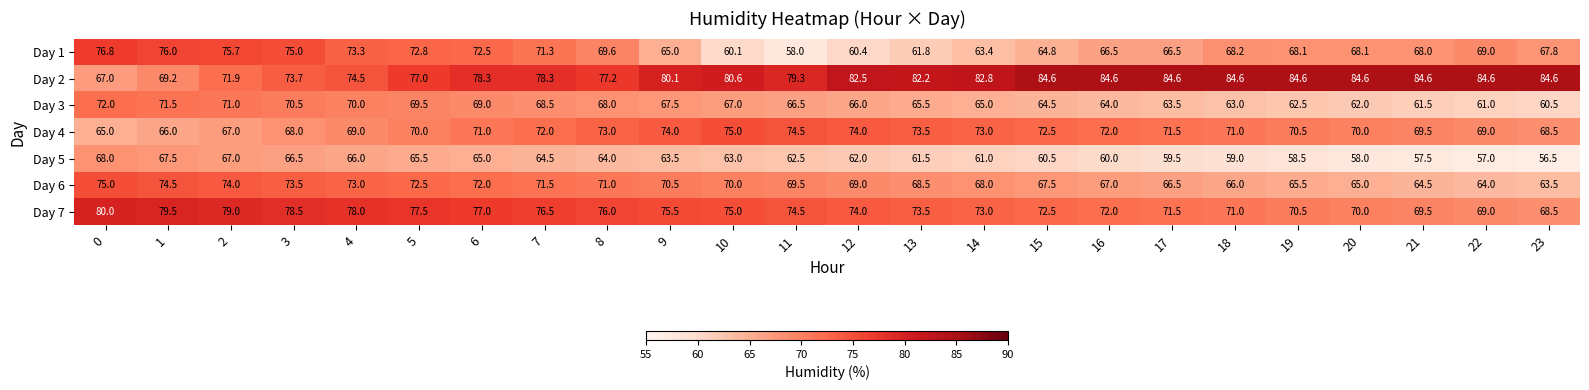

At how many categories does at least one series exceed 68?

24